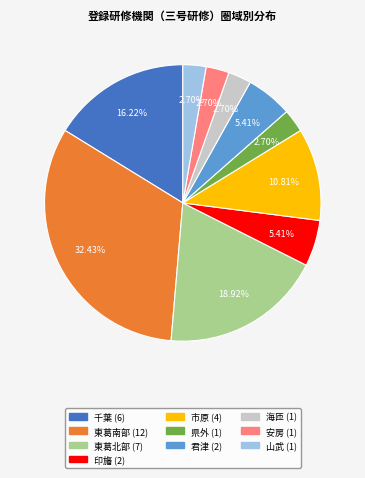

True or false: 山武 accounts for 3% of the total.

True